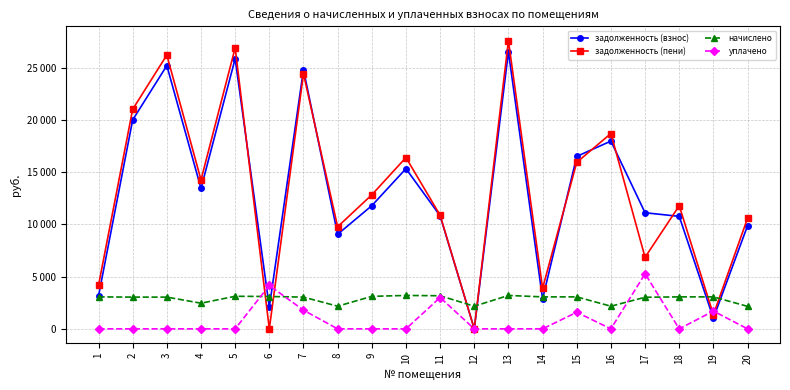

Which series changed the most between 4 and 14?

задолженность (взнос)